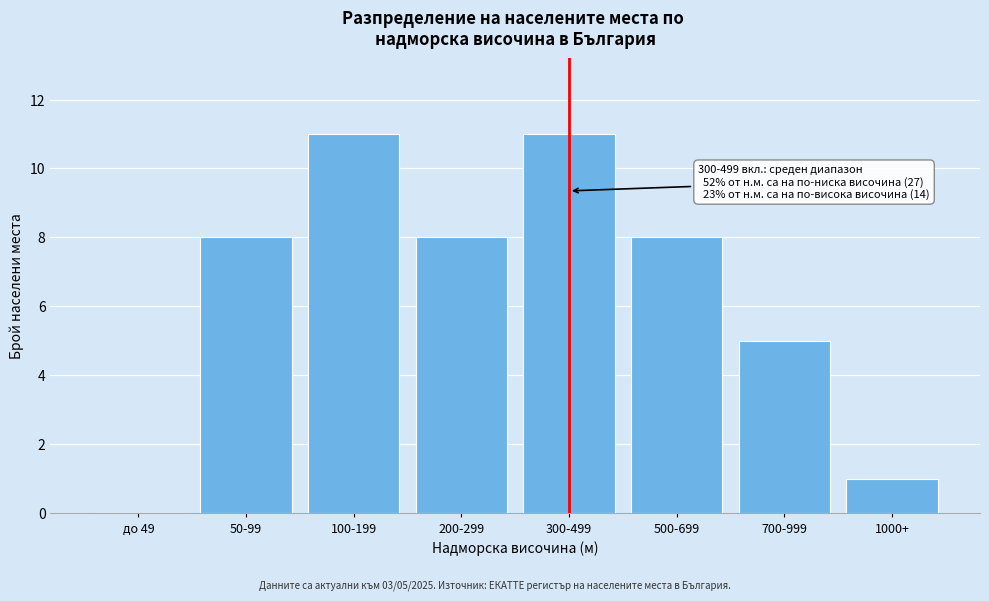

Reading left to right, transcribe all the data shown in this chart.

до 49=0	50-99=8	100-199=11	200-299=8	300-499=11	500-699=8	700-999=5	1000+=1